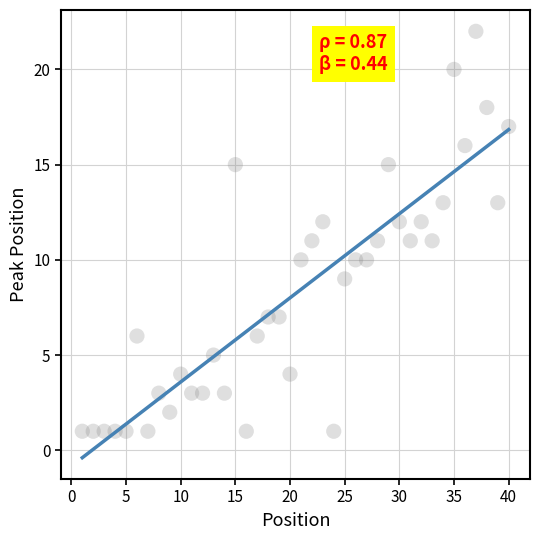

What is the range of Y values (max minus min)?

21